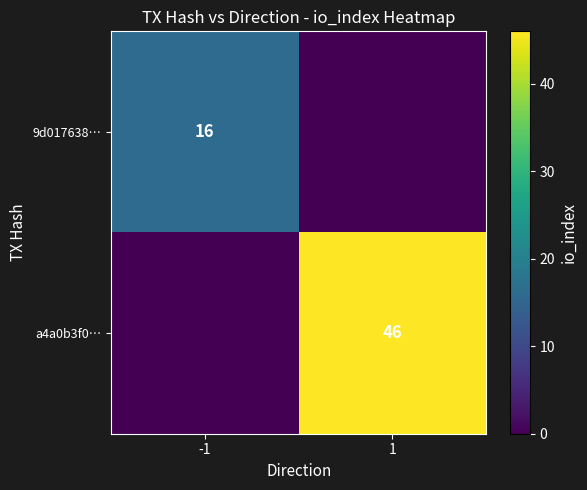

How many series are shown in this chart?

2